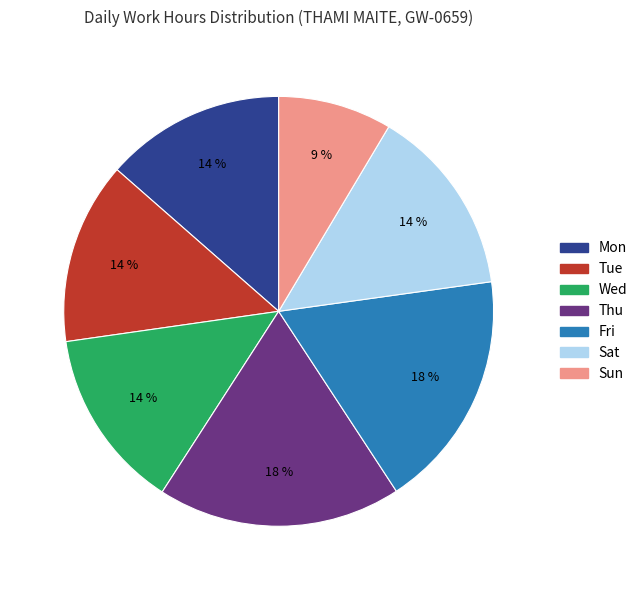

To the nearest percent, what is the average slice percentage?

14%